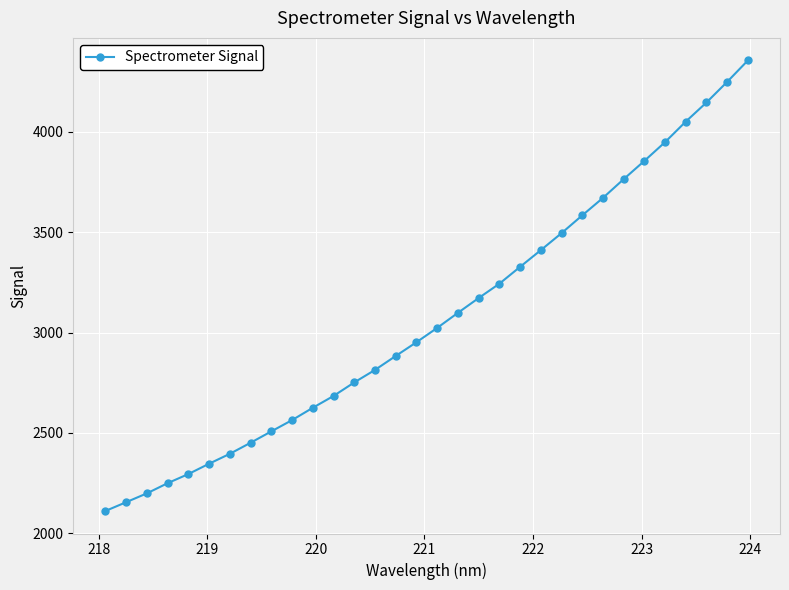

How many series are shown in this chart?

1